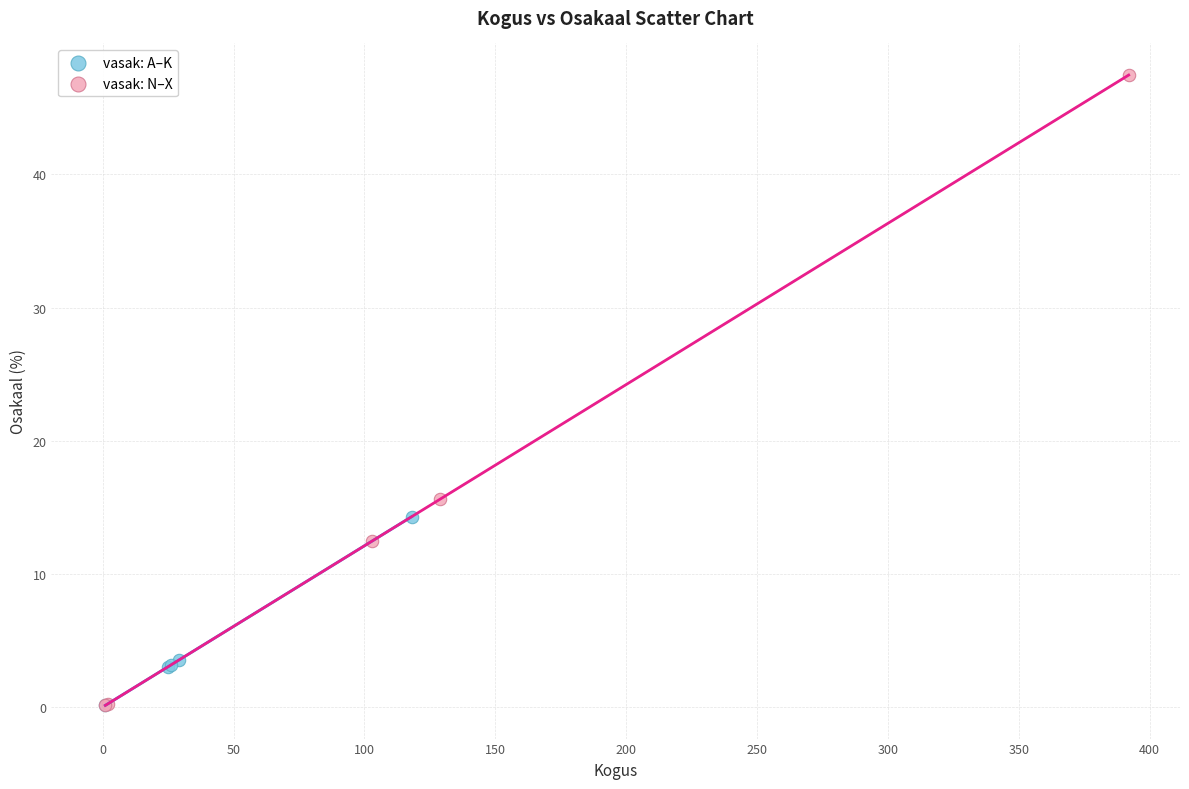

Which series has the widest spread of Y values?

vasak: N–X